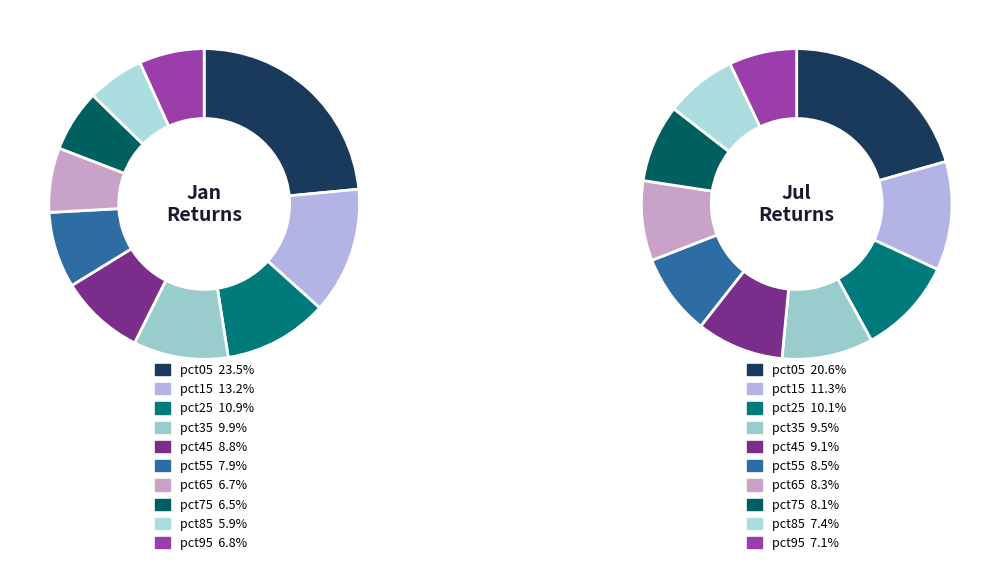

Which category has the biggest portion of the pie?

pct05